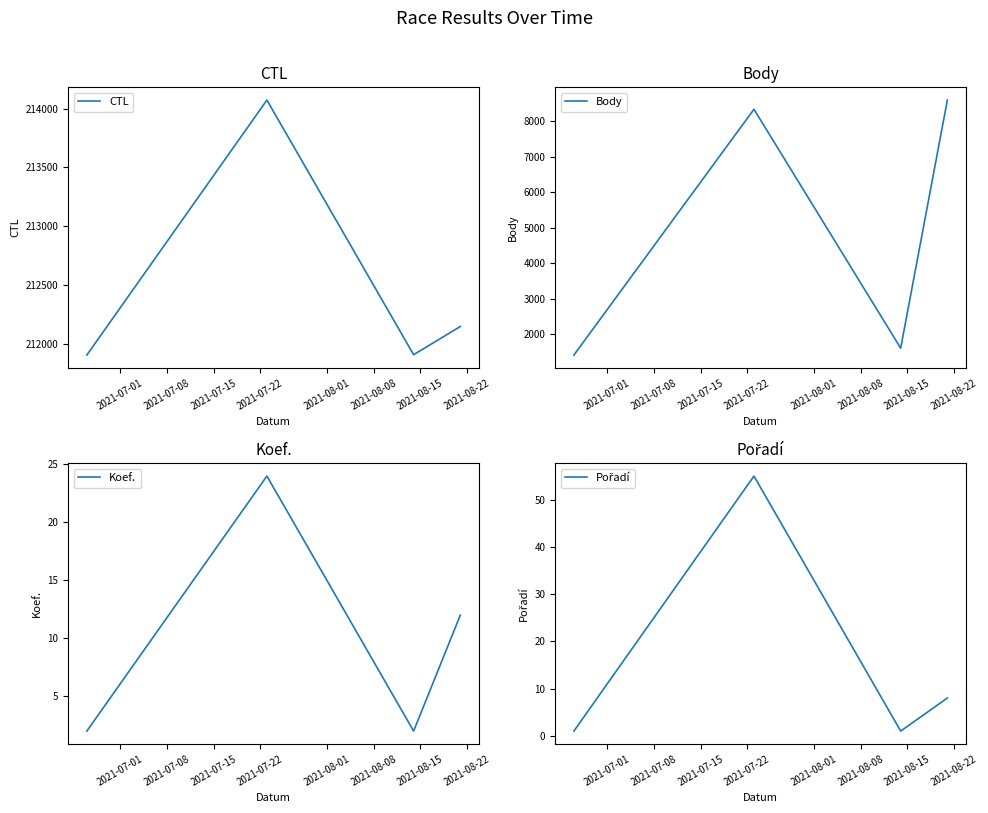

Reading left to right, what are all the values shown in this chart?

CTL: 211903	214074	211906	212146
Body: 1406	8338	1600	8597
Koef.: 2	24	2	12
Pořadí: 1	55	1	8